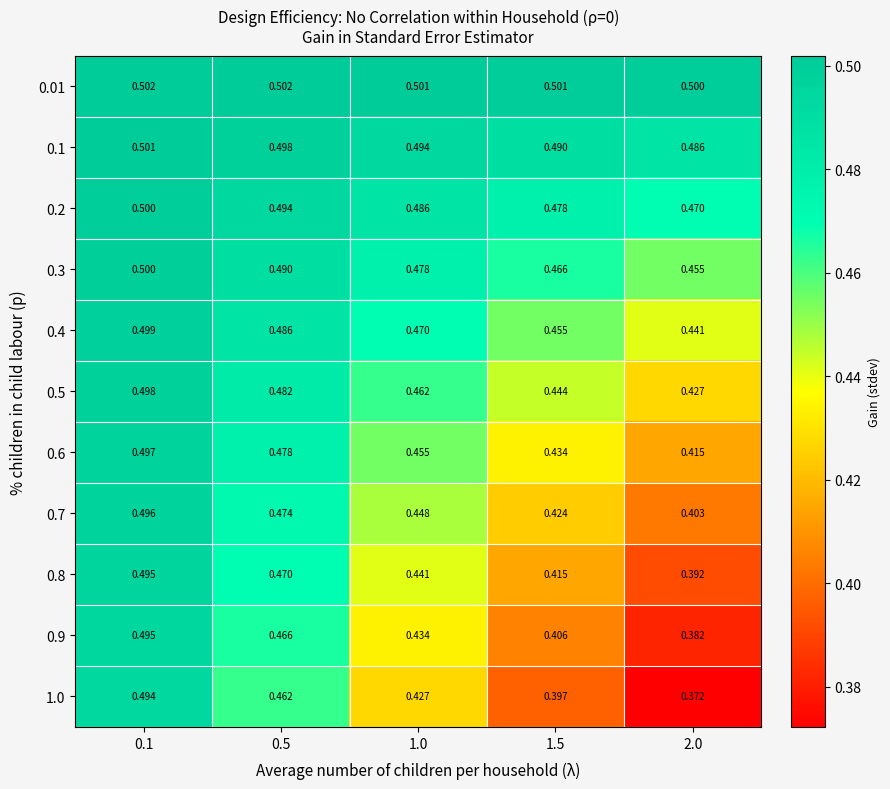

What is the total value across all series at 1.5?

4.9